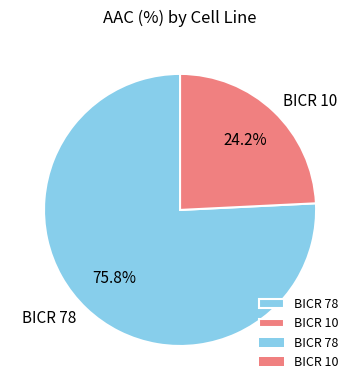

True or false: BICR 10 accounts for 24% of the total.

True